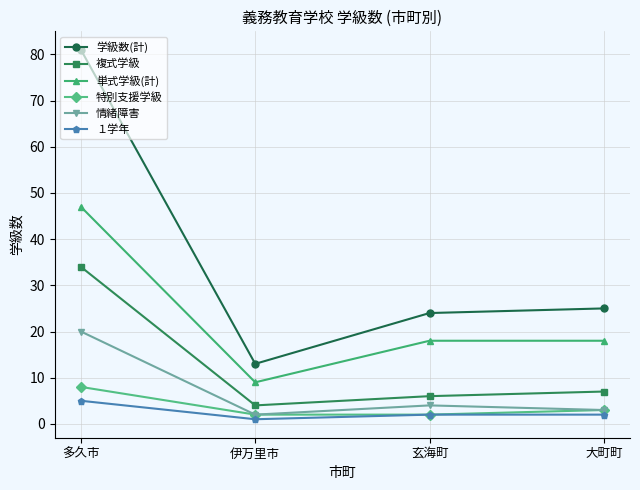

What is the average value of the 特別支援学級 series?

4